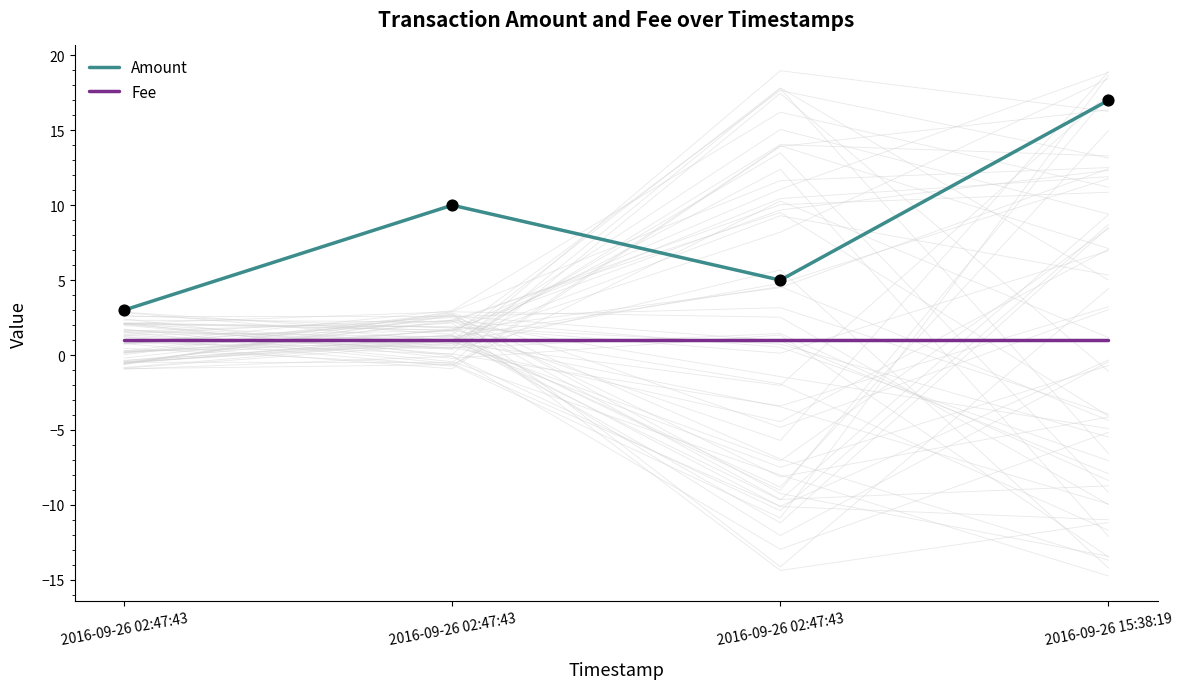

Which series has the largest total across all categories?

Amount